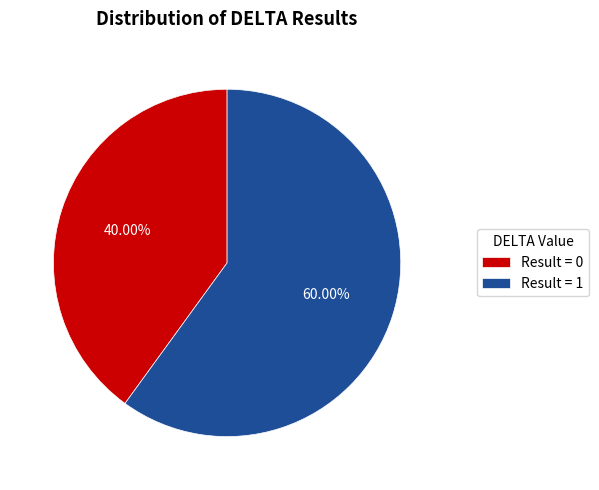

Between Result = 1 and Result = 0, which is larger?

Result = 1